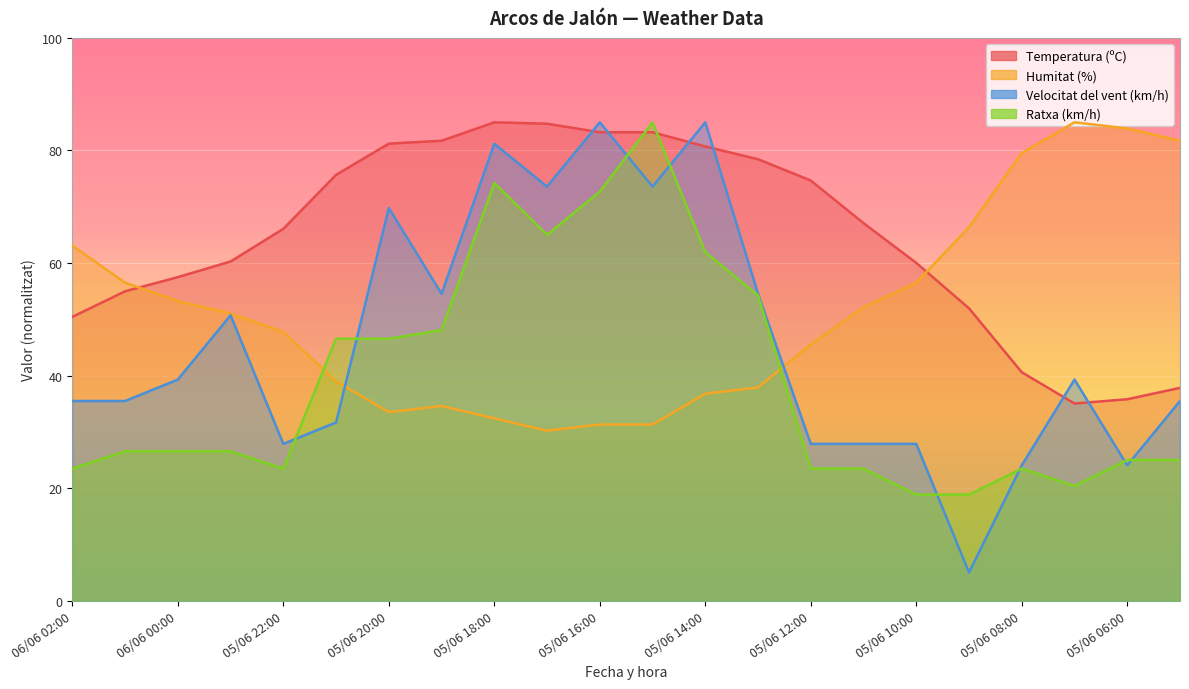

How many categories are shown in the chart?

22